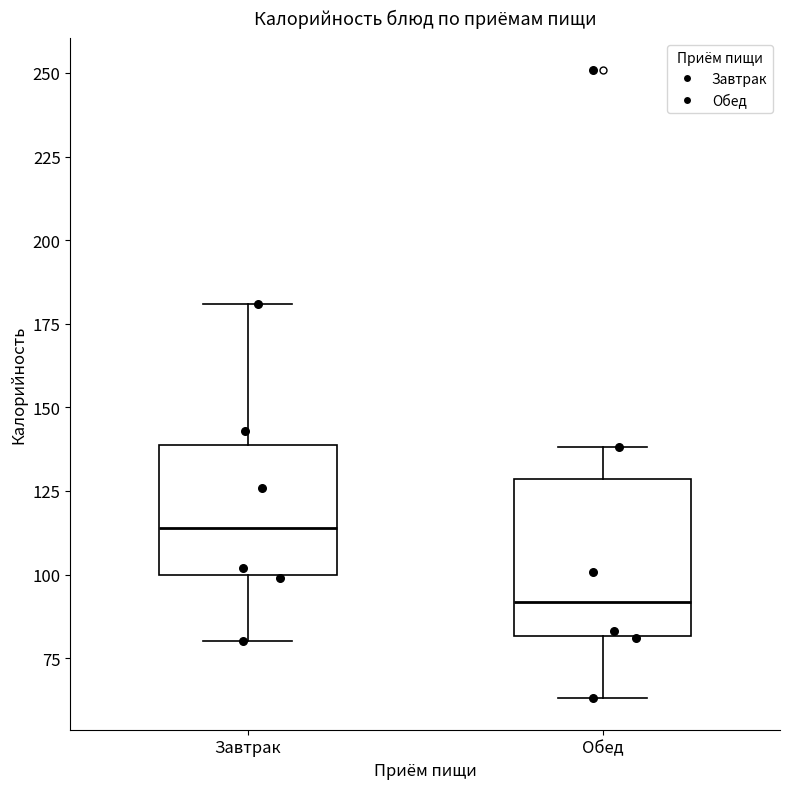

Which box's median line is the lowest?

Обед